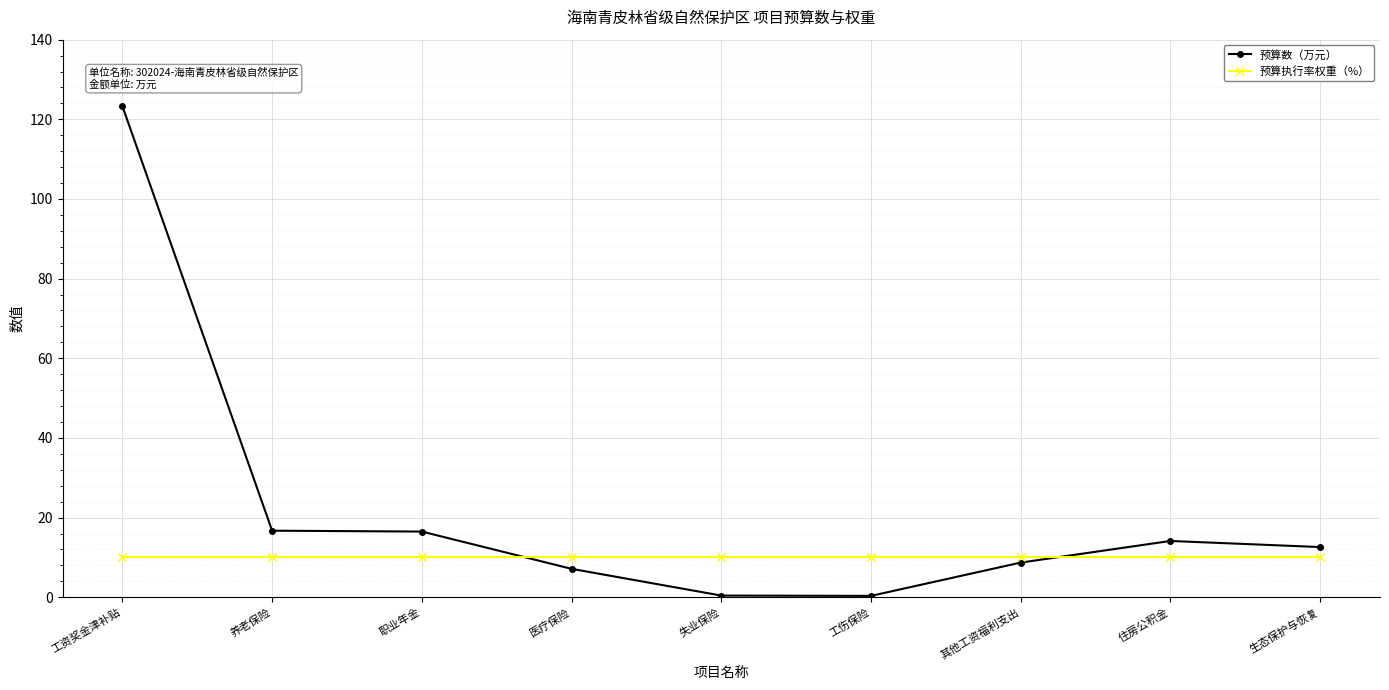

At 养老保险, list the series in order from largest to smallest.

预算数（万元）, 预算执行率权重（%）